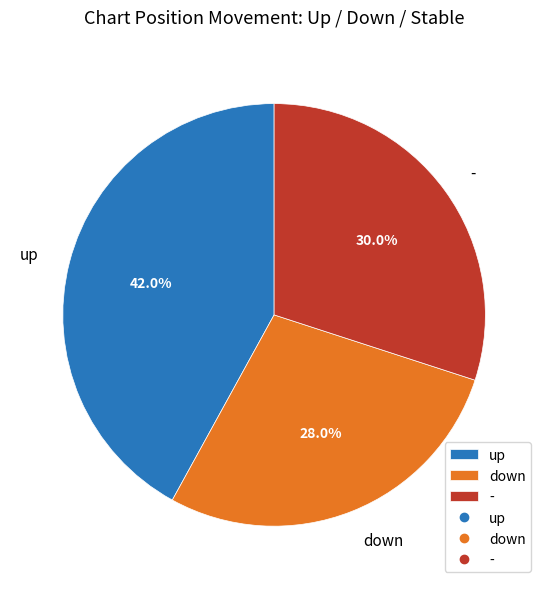

True or false: down accounts for 28% of the total.

True